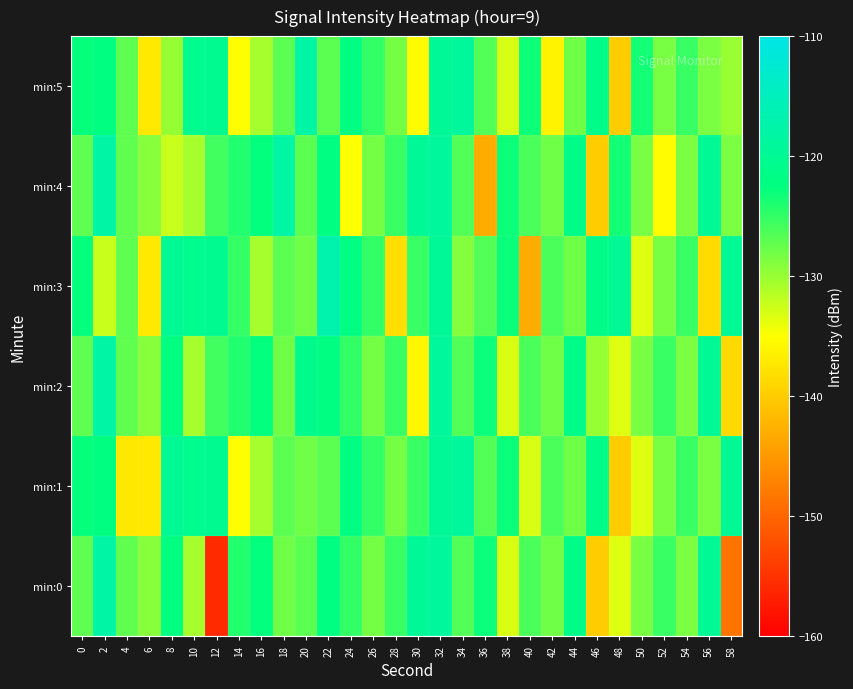

How many series are shown in this chart?

6